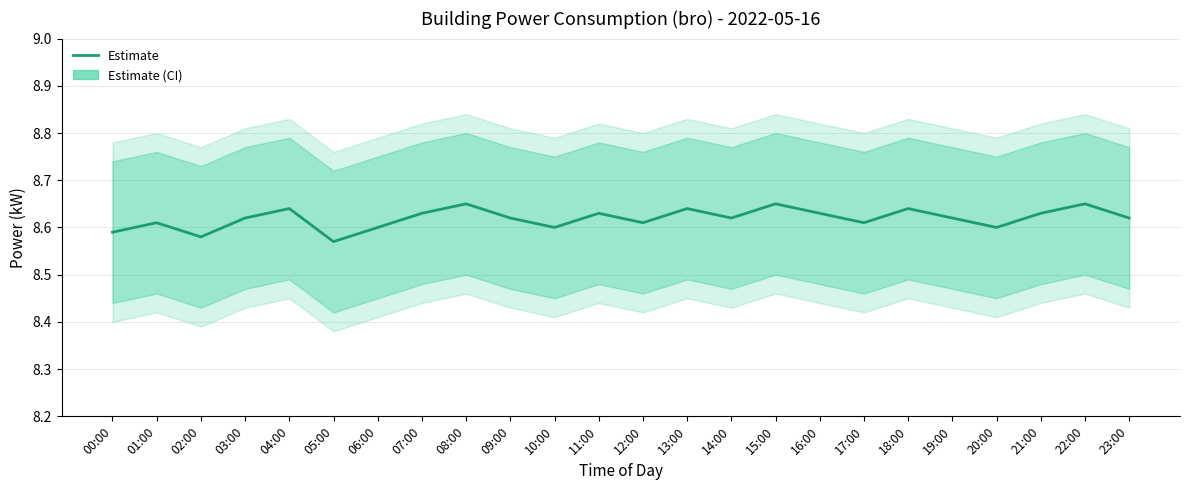

What is the ratio of the value at 12:00 to the value at 08:00?

1.0